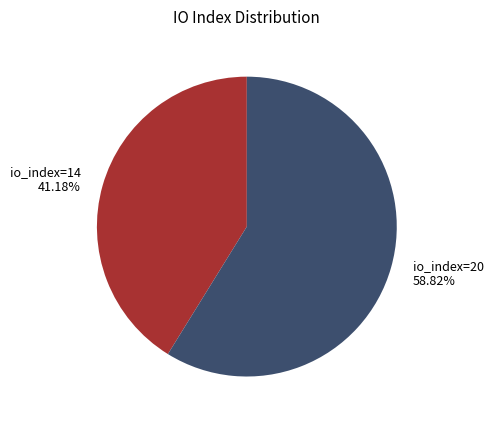

Which slice is the largest?

io_index=20